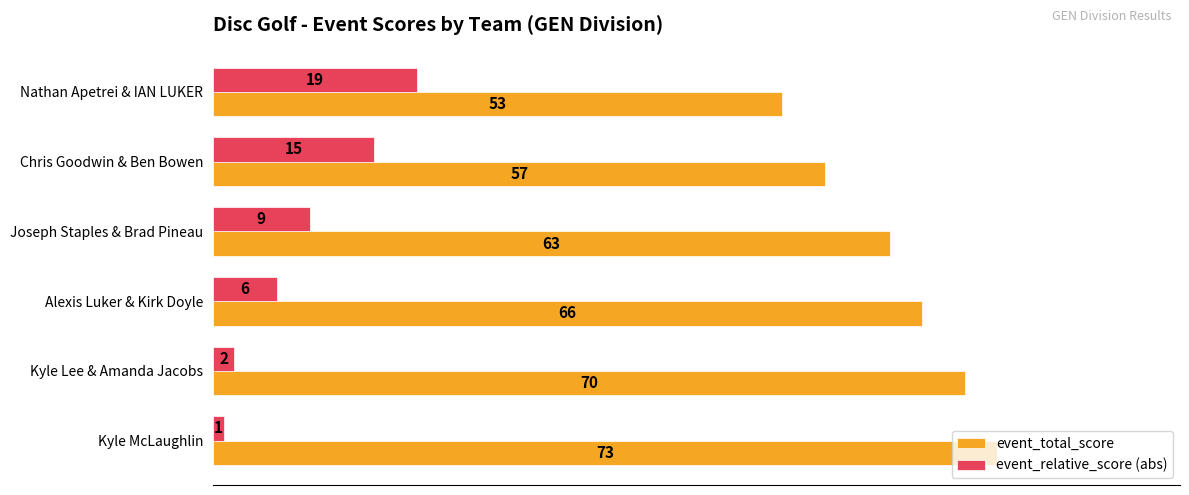

At which label does event_relative_score (abs) reach its minimum?

Kyle McLaughlin